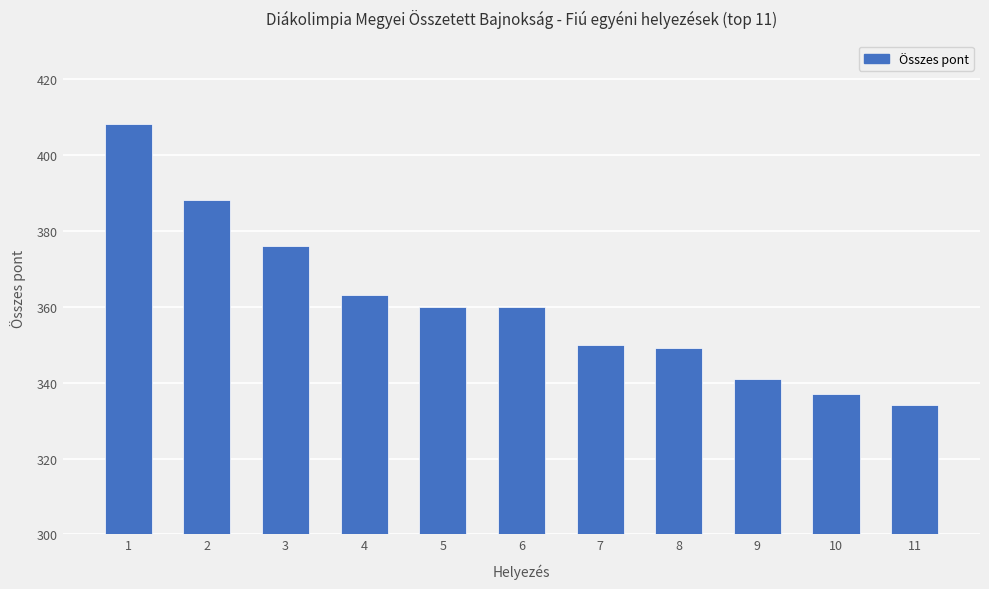

Where is the data nearest to the value 371?

3